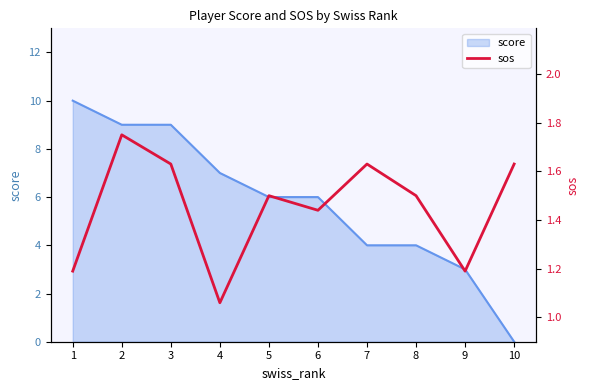

At which label is the value closest to 1?

4